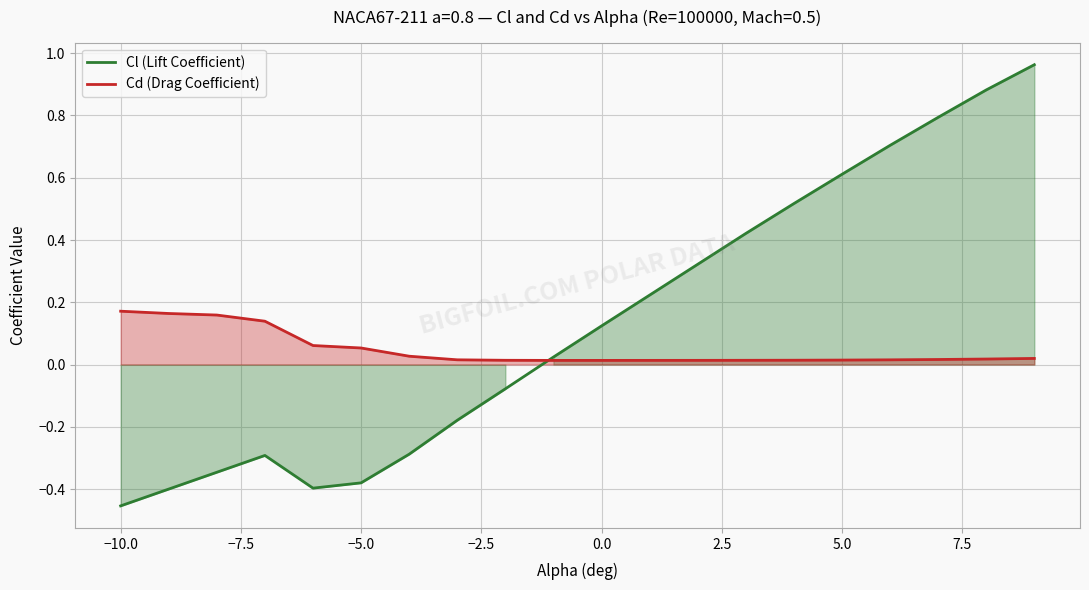

In Cl (Lift Coefficient), how many points are higher than both neighbors (excluding endpoints)?

1